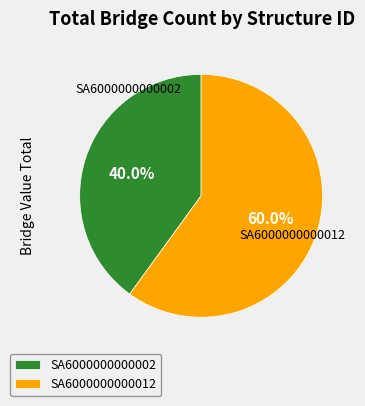

To the nearest percent, what is the combined percentage of SA6000000000012 and SA6000000000002?

100%